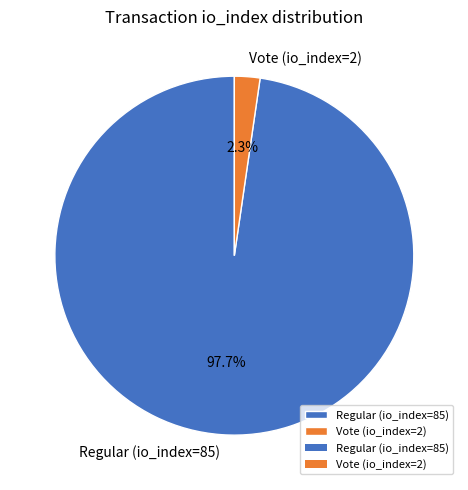

To the nearest percent, what percentage of the pie is Regular (io_index=85)?

98%